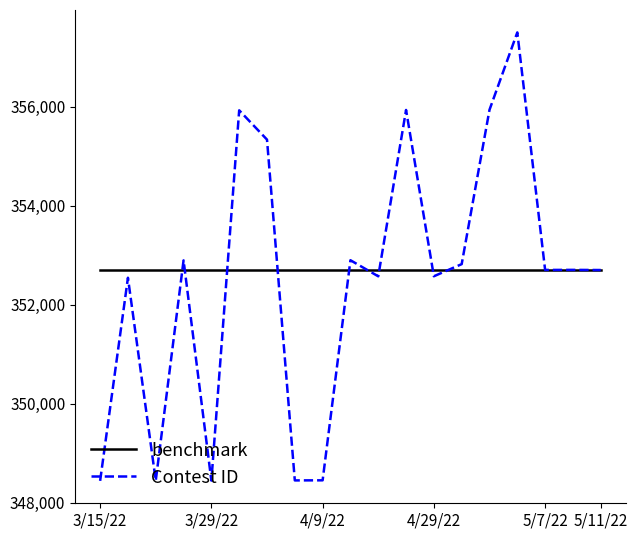

List the series in order of their peak value, lowest first.

benchmark, Contest ID